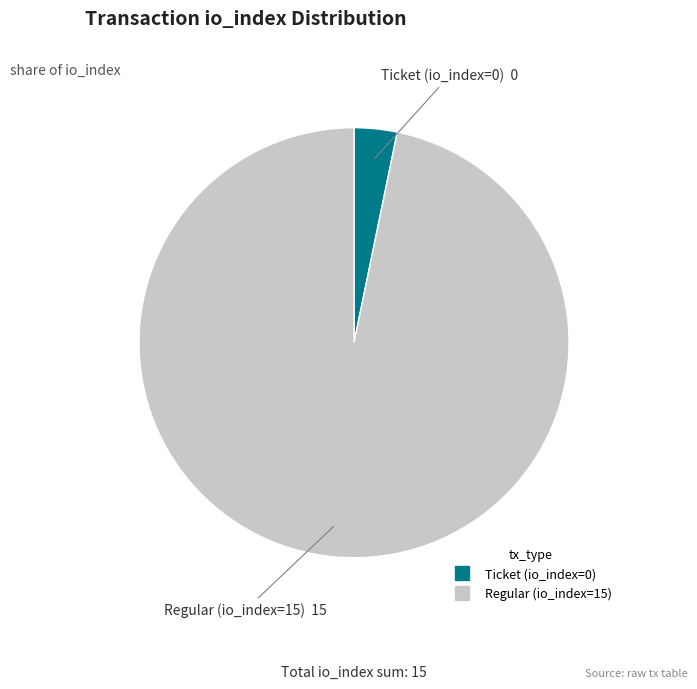

Is Regular (io_index=15) the majority of the pie?

Yes